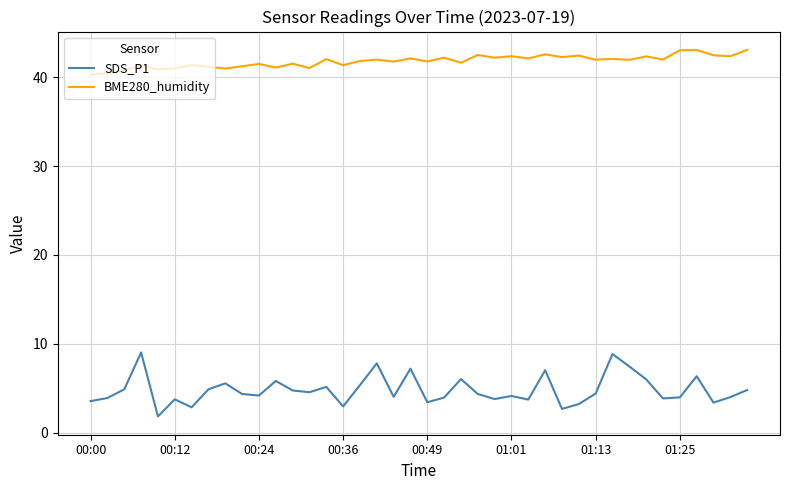

True or false: BME280_humidity and SDS_P1 intersect in this chart.

False